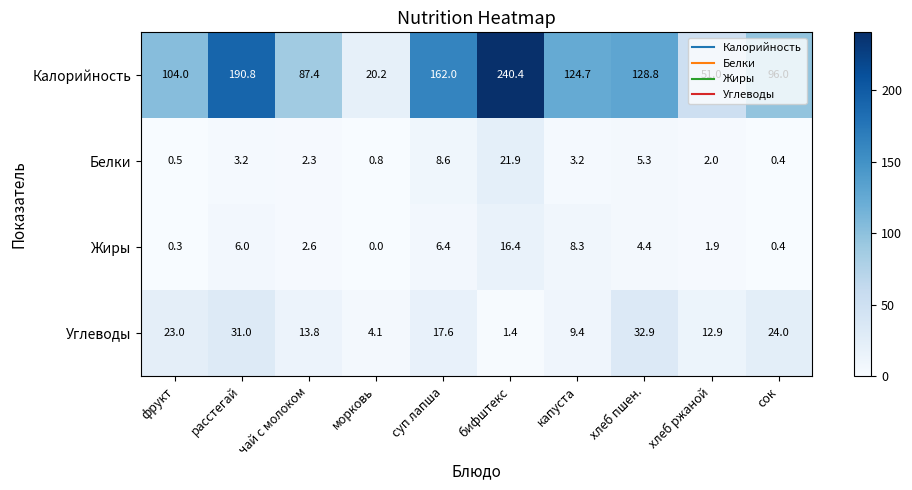

How many distinct data groups are displayed?

4